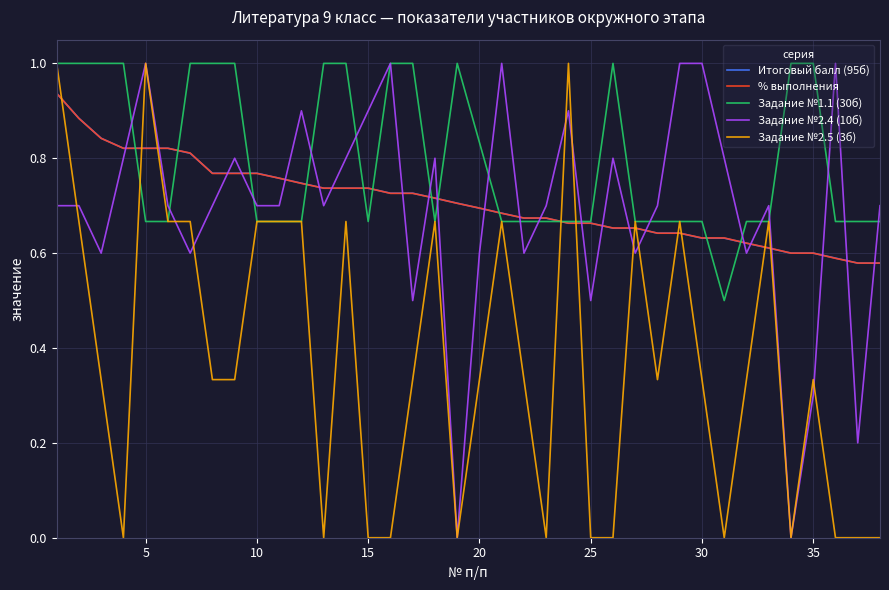

What is the lowest value of the Задание №1.1 (30б) series?

0.5